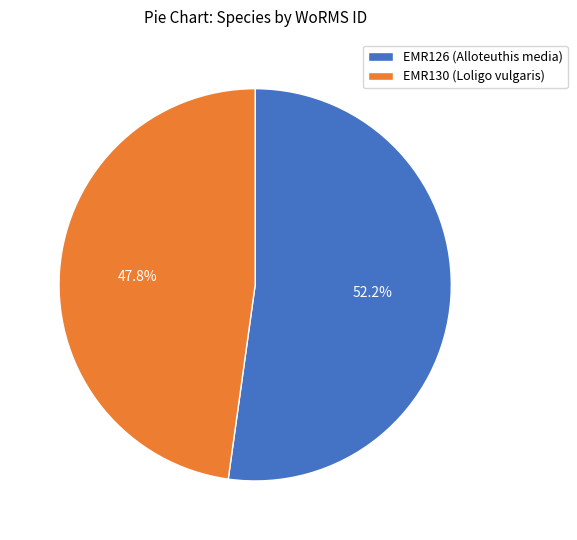

Rank the categories by value from highest to lowest.

EMR126 (Alloteuthis media), EMR130 (Loligo vulgaris)